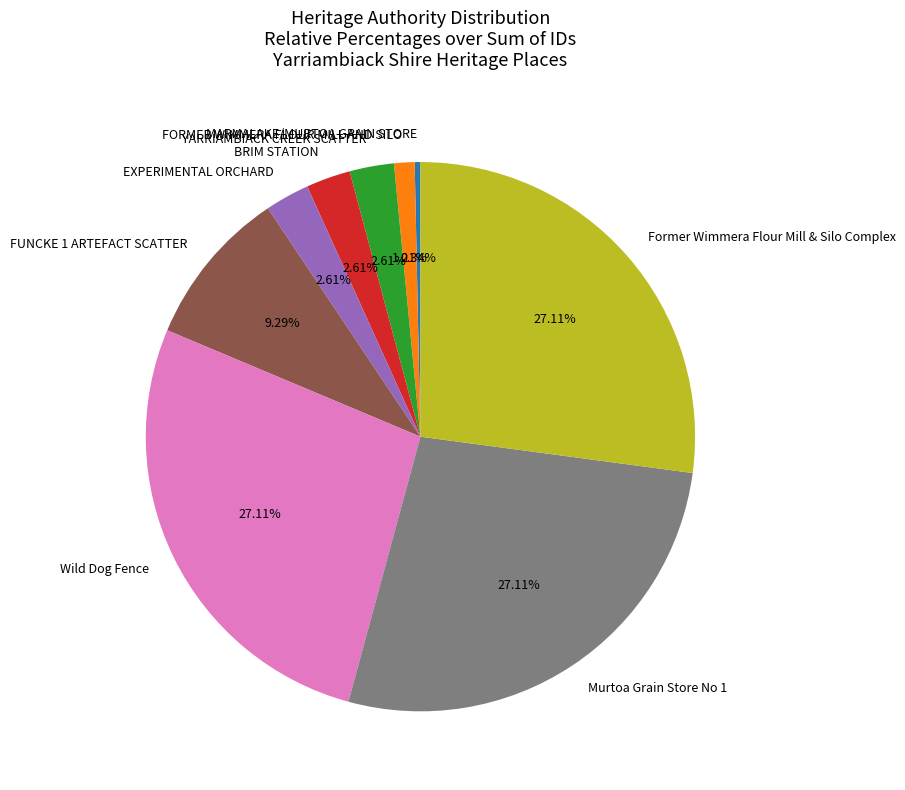

What percentage is the Wild Dog Fence slice, to the nearest percent?

27%